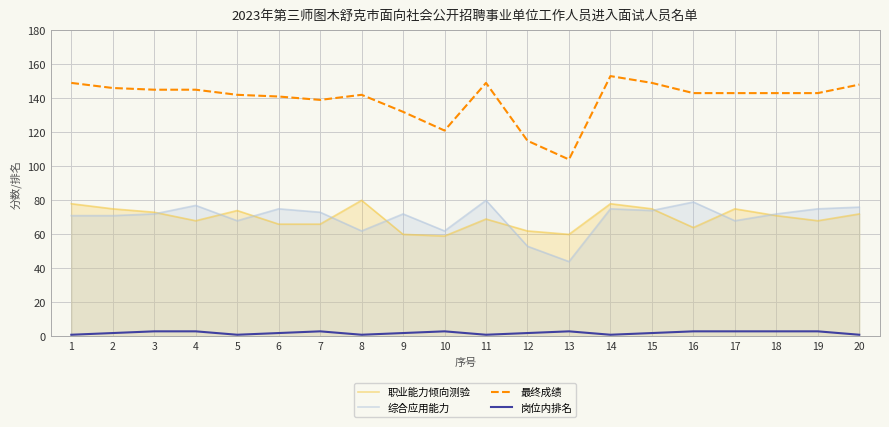

The 岗位内排名 series shows 1 at 8. True or false?

True